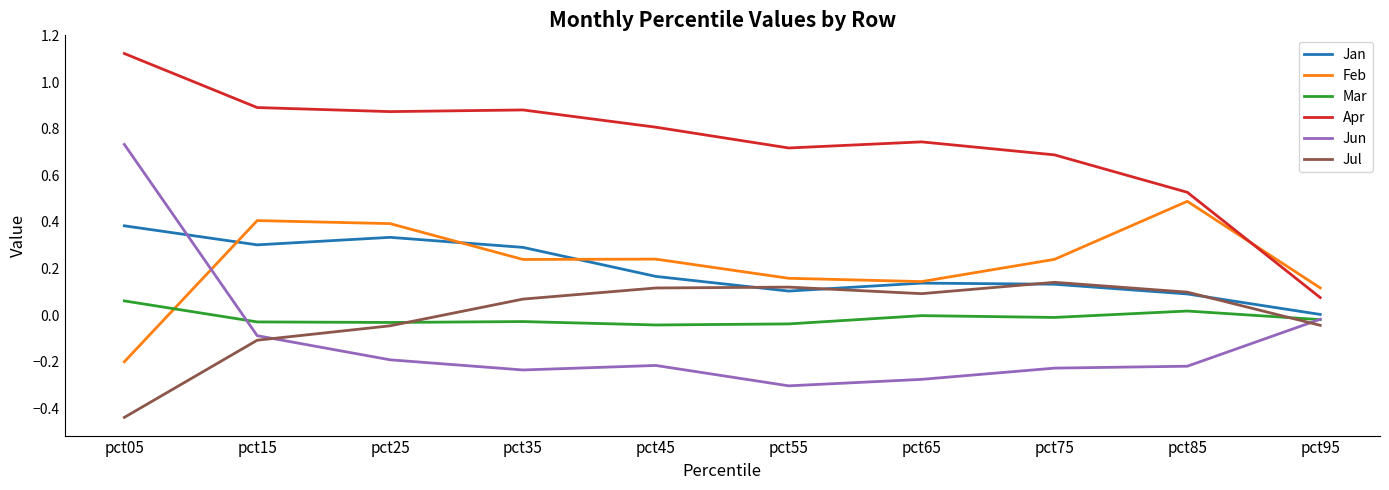

What is the sum of the Feb values at pct45 and pct65?

0.4